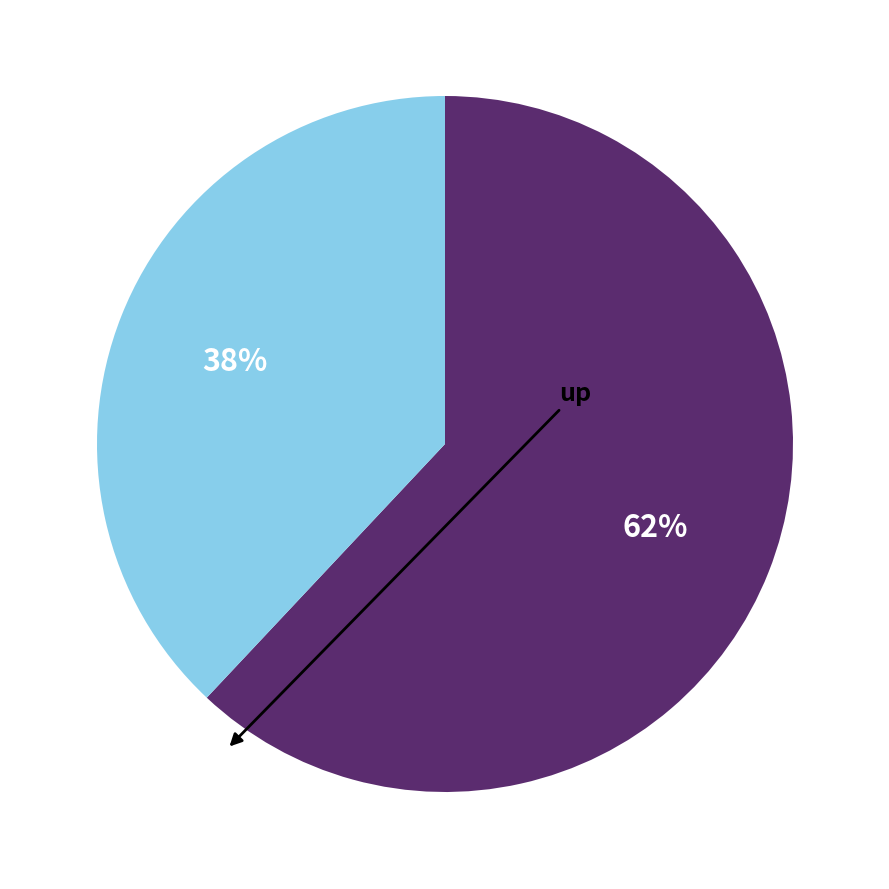

To the nearest percent, what is the average slice percentage?

50%